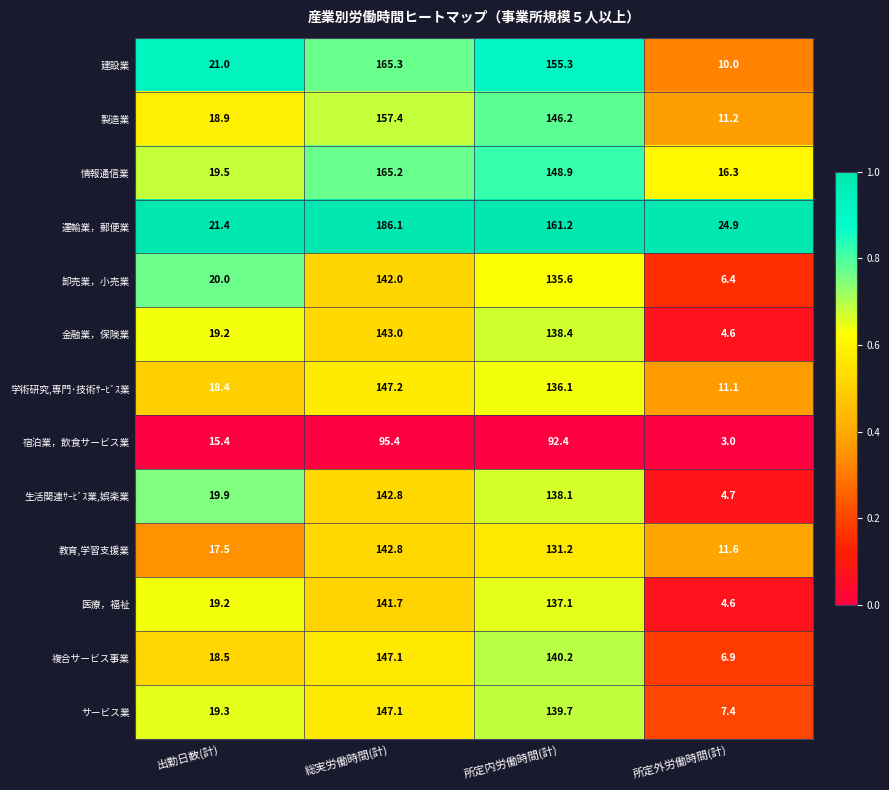

True or false: 教育,学習支援業 has a value of 29.7 at 出勤日数(計).

False